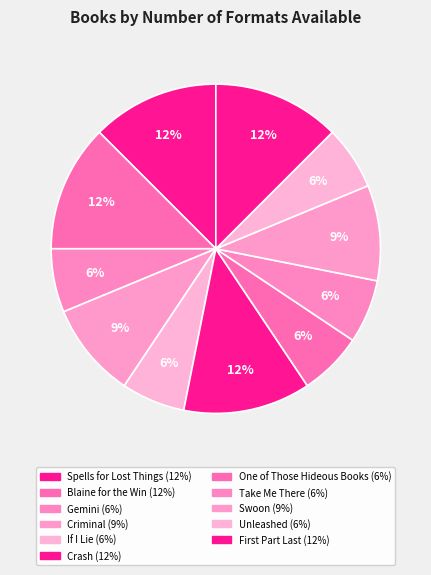

To the nearest percent, what portion does Criminal represent?

9%